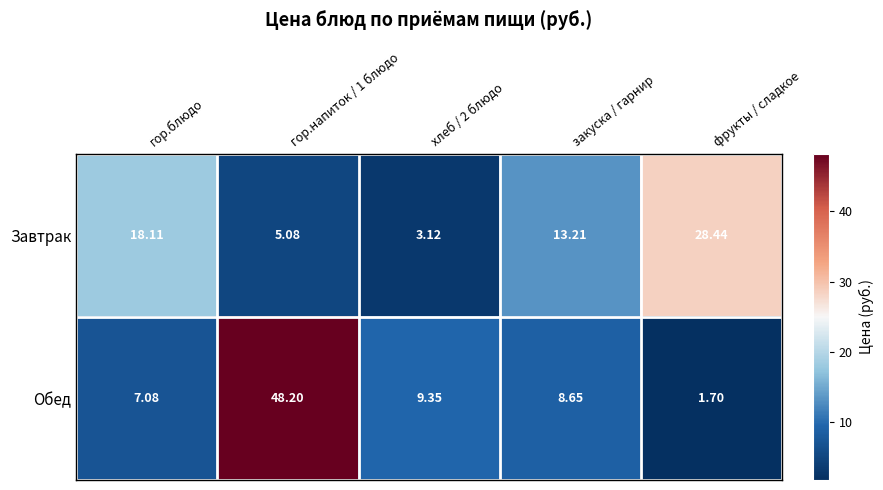

At which category is the sum across all series the highest?

гор.напиток / 1 блюдо